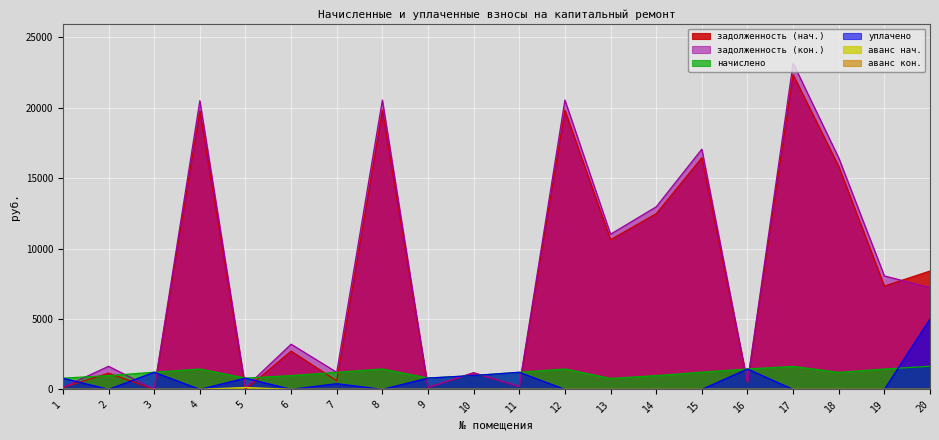

How many interior local peaks does the начислено series have?

4